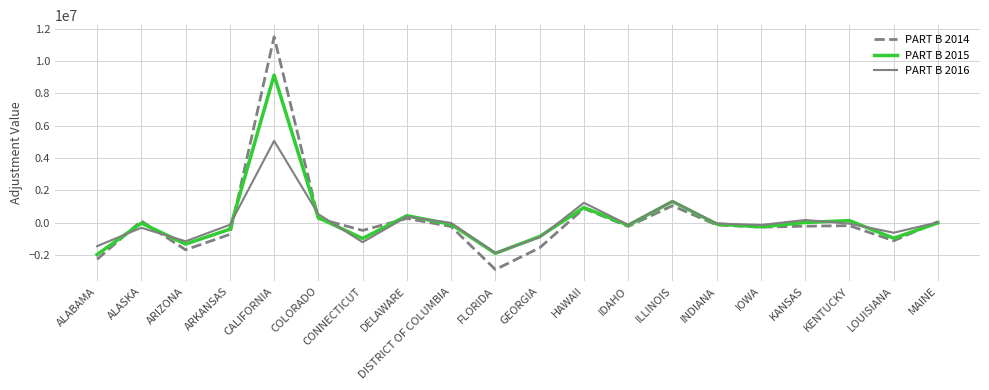

Which series has the widest spread of values?

PART B 2014